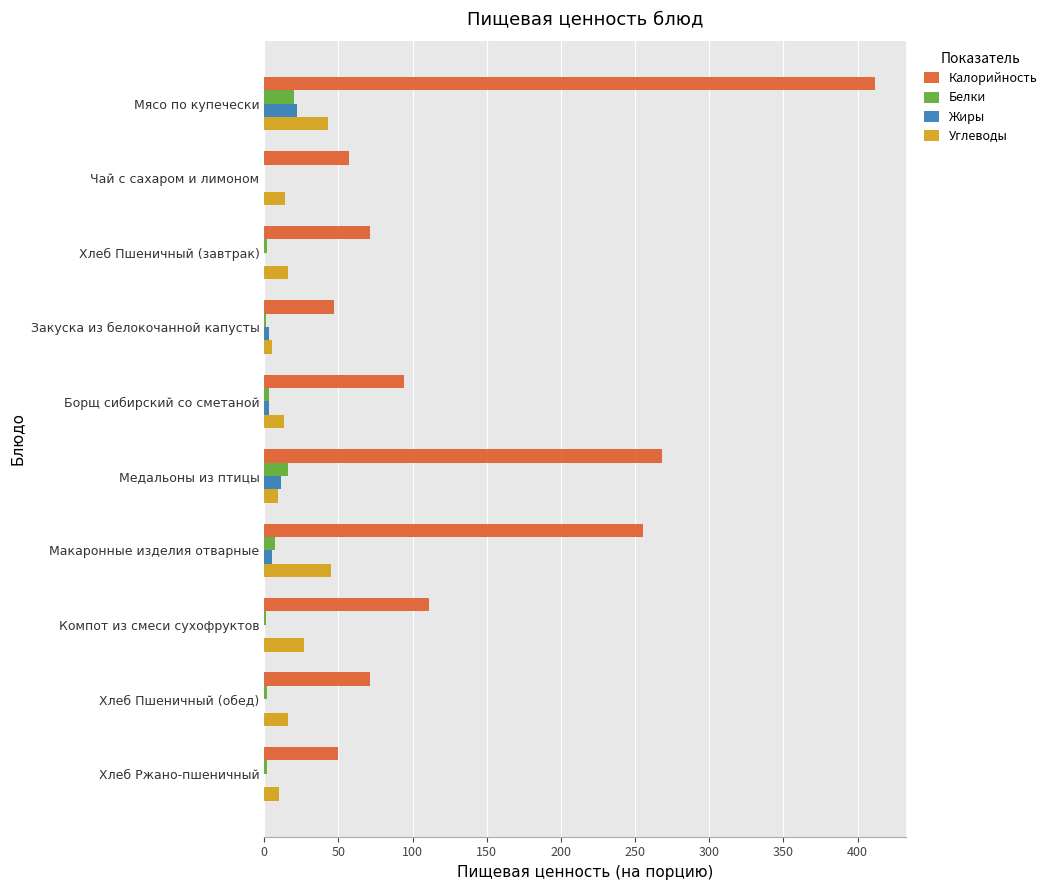

What are all the series names shown in the legend?

Калорийность, Белки, Жиры, Углеводы